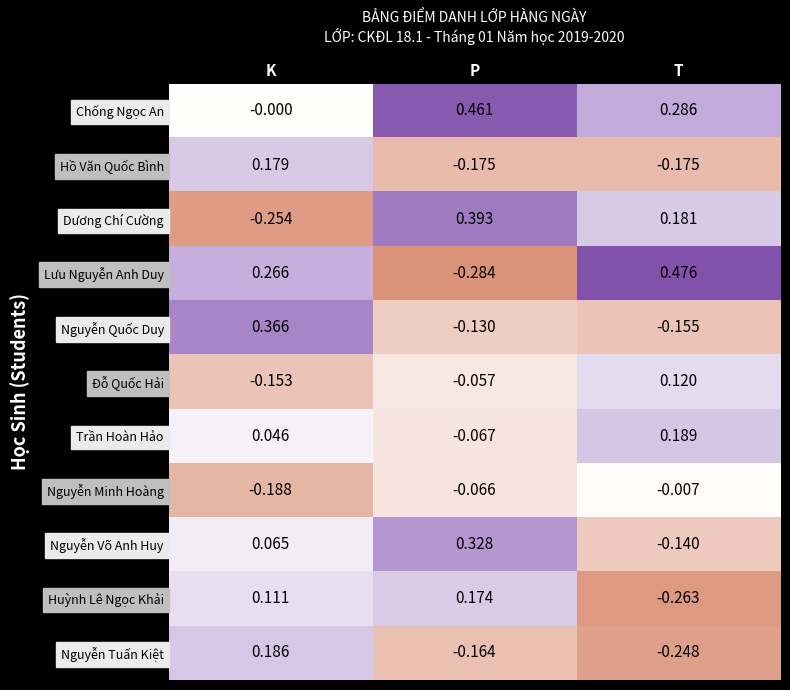

Which category has the lowest value in the Chống Ngọc An series?

K